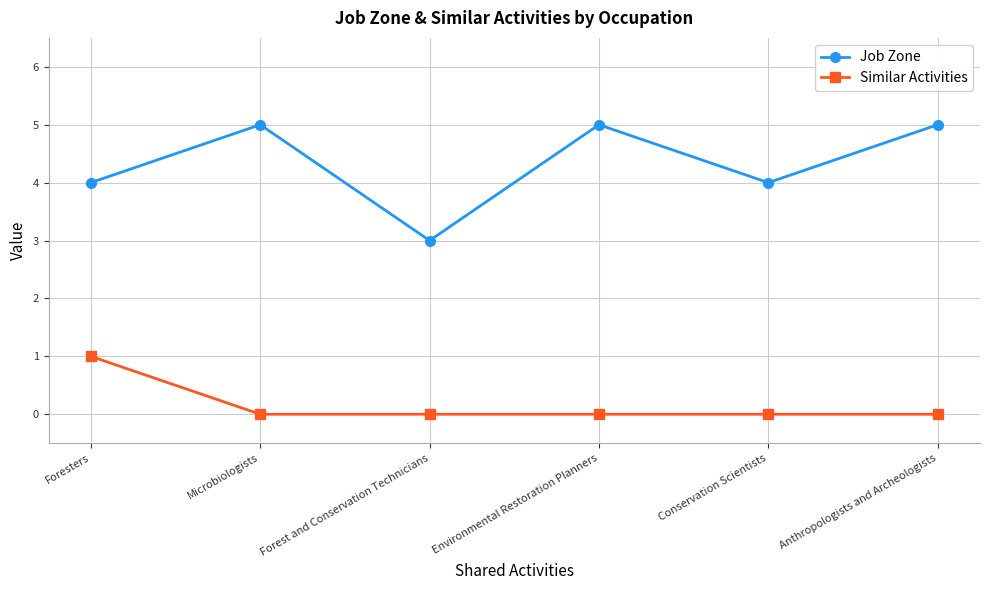

Count the number of data series in this chart.

2